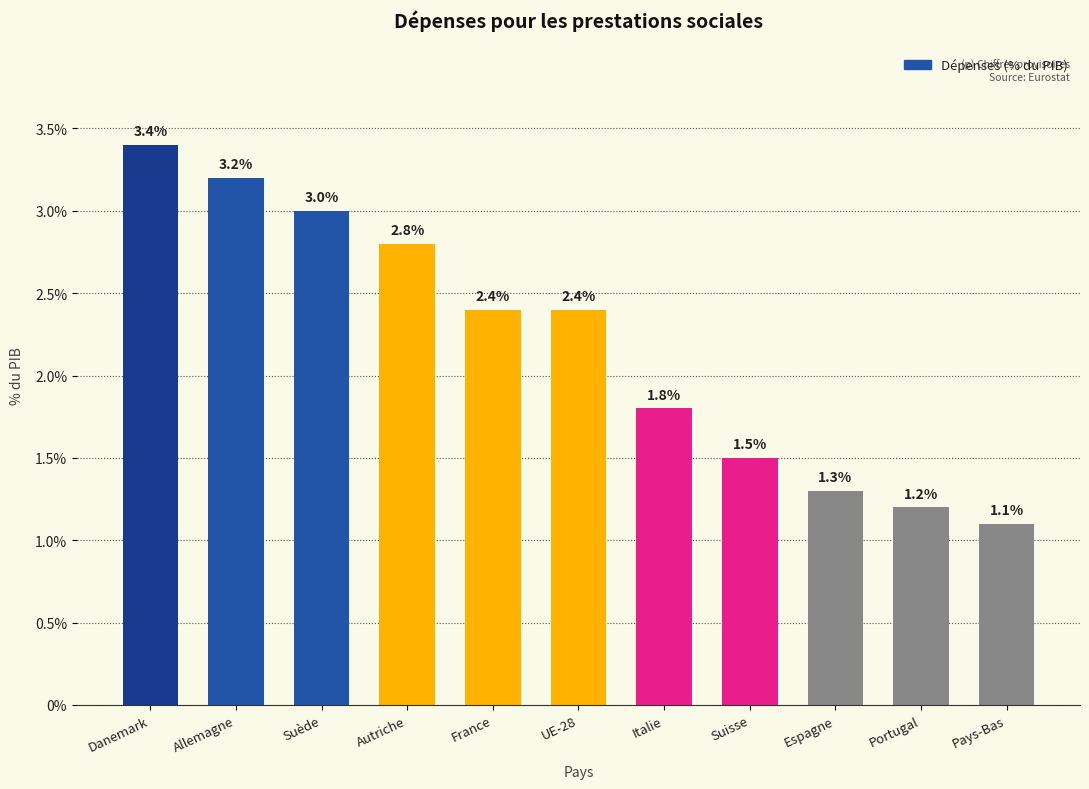

Reading left to right, list all the values displayed in this chart.

Danemark=3.4	Allemagne=3.2	Suède=3.0	Autriche=2.8	France=2.4	UE-28=2.4	Italie=1.8	Suisse=1.5	Espagne=1.3	Portugal=1.2	Pays-Bas=1.1